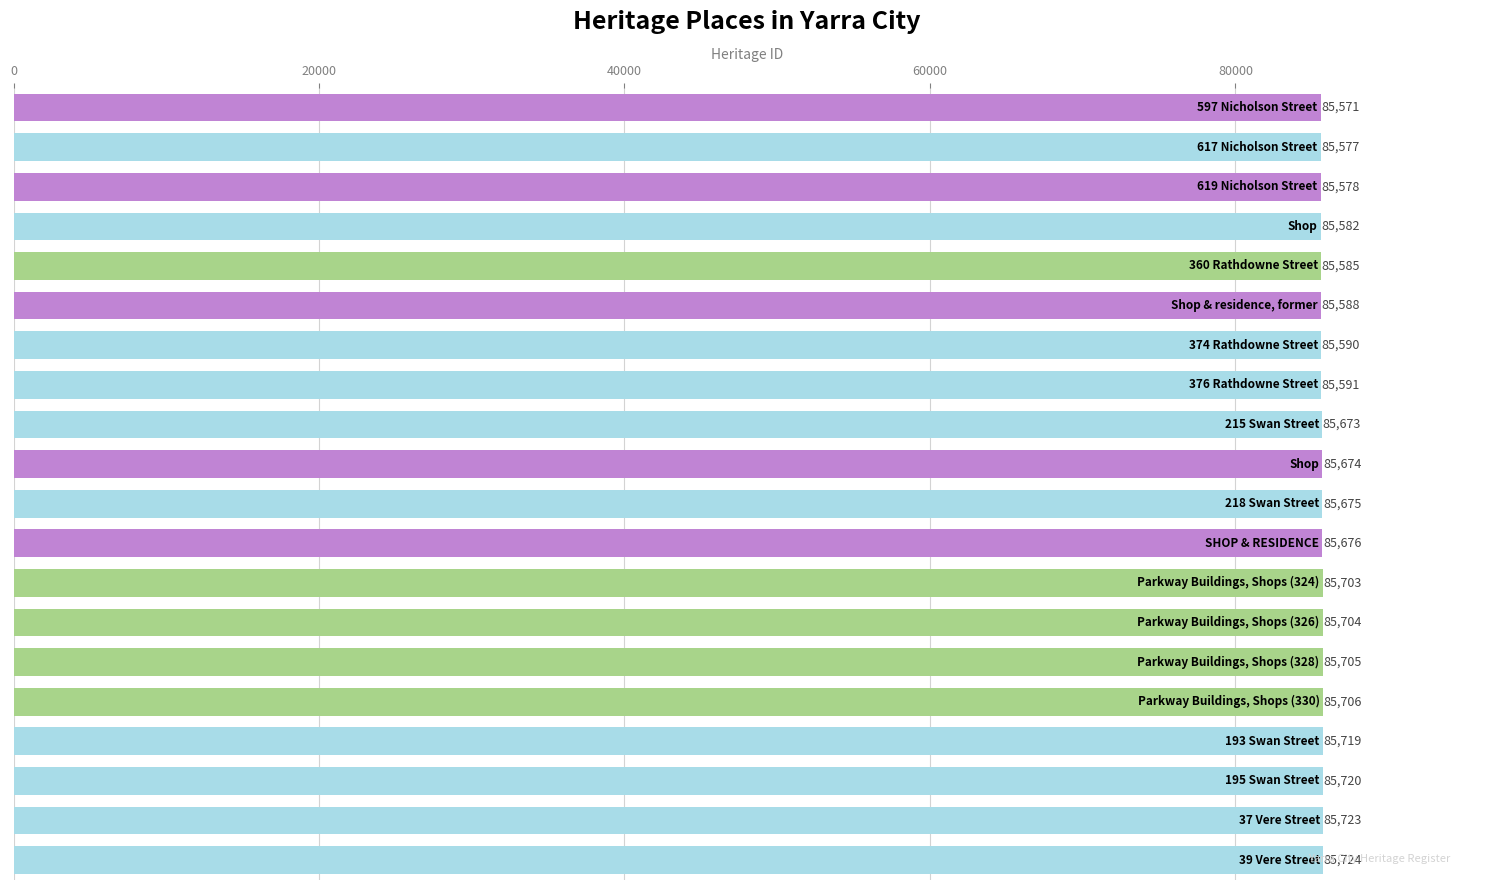

What is the greatest value displayed?

85724